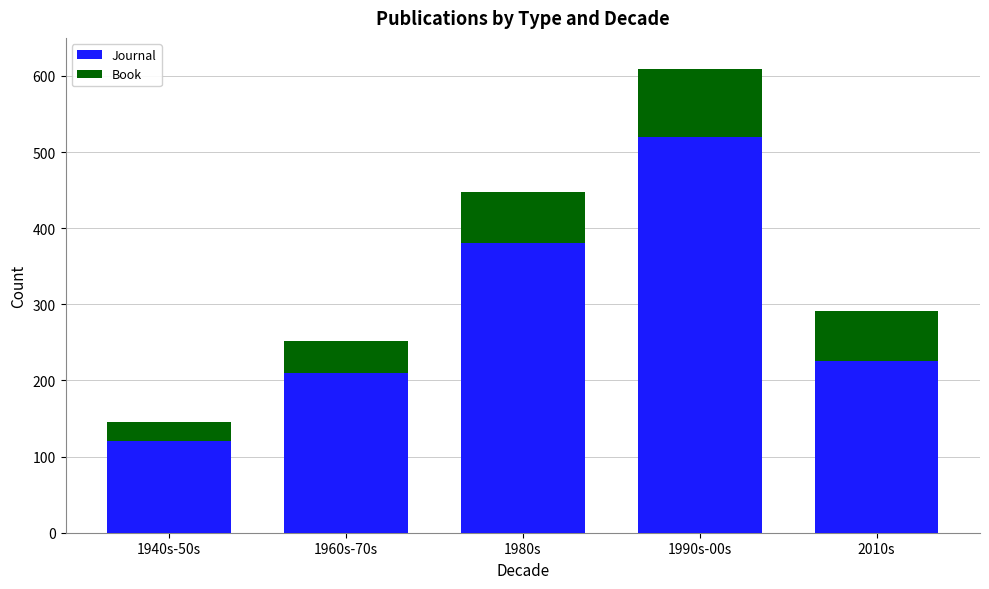

What is the minimum value for Journal?

120